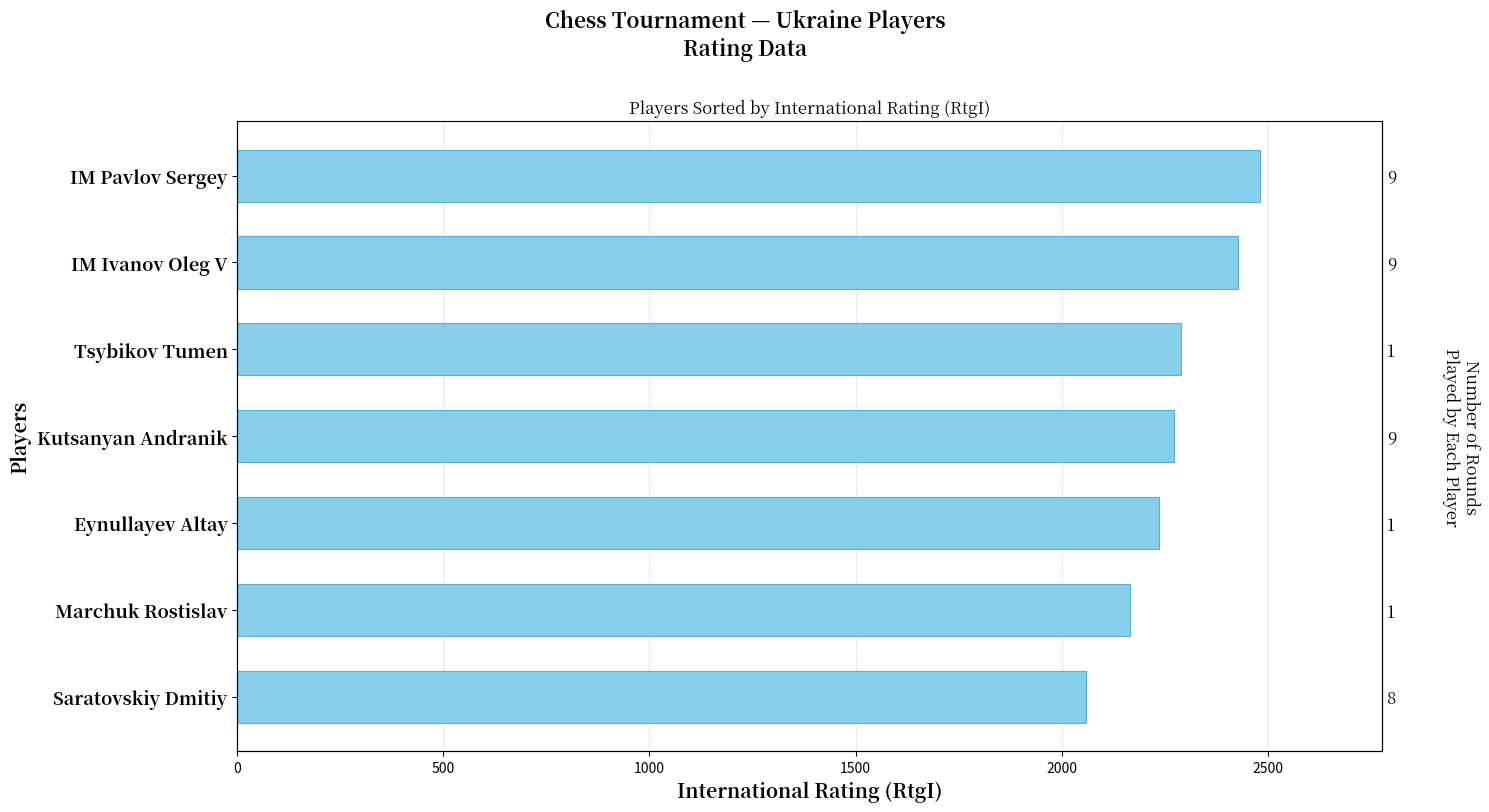

What is the difference between the maximum and second lowest values?

316